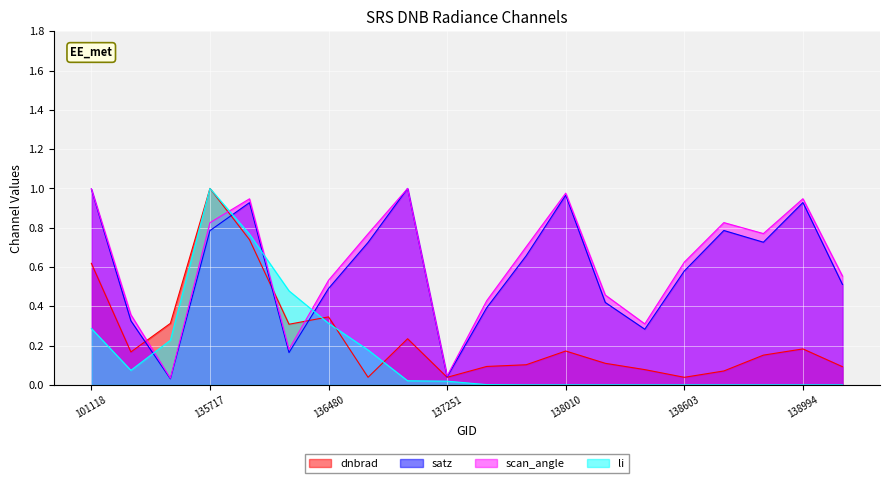

Reading right to left, transcribe all the data shown in this chart.

dnbrad: 139009=0.1	138994=0.2	138809=0.2	138796=0.1	138603=0.0	138408=0.1	138022=0.1	138010=0.2	137631=0.1	137442=0.1	137251=0.0	137047=0.2	136672=0.0	136480=0.3	136295=0.3	135906=0.7	135717=1.0	101251=0.3	101127=0.2	101118=0.6
satz: 139009=0.5	138994=0.9	138809=0.7	138796=0.8	138603=0.6	138408=0.3	138022=0.4	138010=1.0	137631=0.7	137442=0.4	137251=0.0	137047=1.0	136672=0.7	136480=0.5	136295=0.2	135906=0.9	135717=0.8	101251=0.0	101127=0.3	101118=1.0
scan_angle: 139009=0.6	138994=0.9	138809=0.8	138796=0.8	138603=0.6	138408=0.3	138022=0.5	138010=1.0	137631=0.7	137442=0.4	137251=0.0	137047=1.0	136672=0.8	136480=0.5	136295=0.2	135906=0.9	135717=0.8	101251=0.0	101127=0.4	101118=1.0
li: 139009=0.0	138994=0.0	138809=0.0	138796=0.0	138603=0.0	138408=0.0	138022=0.0	138010=0.0	137631=0.0	137442=0.0	137251=0.0	137047=0.0	136672=0.2	136480=0.3	136295=0.5	135906=0.8	135717=1.0	101251=0.2	101127=0.1	101118=0.3